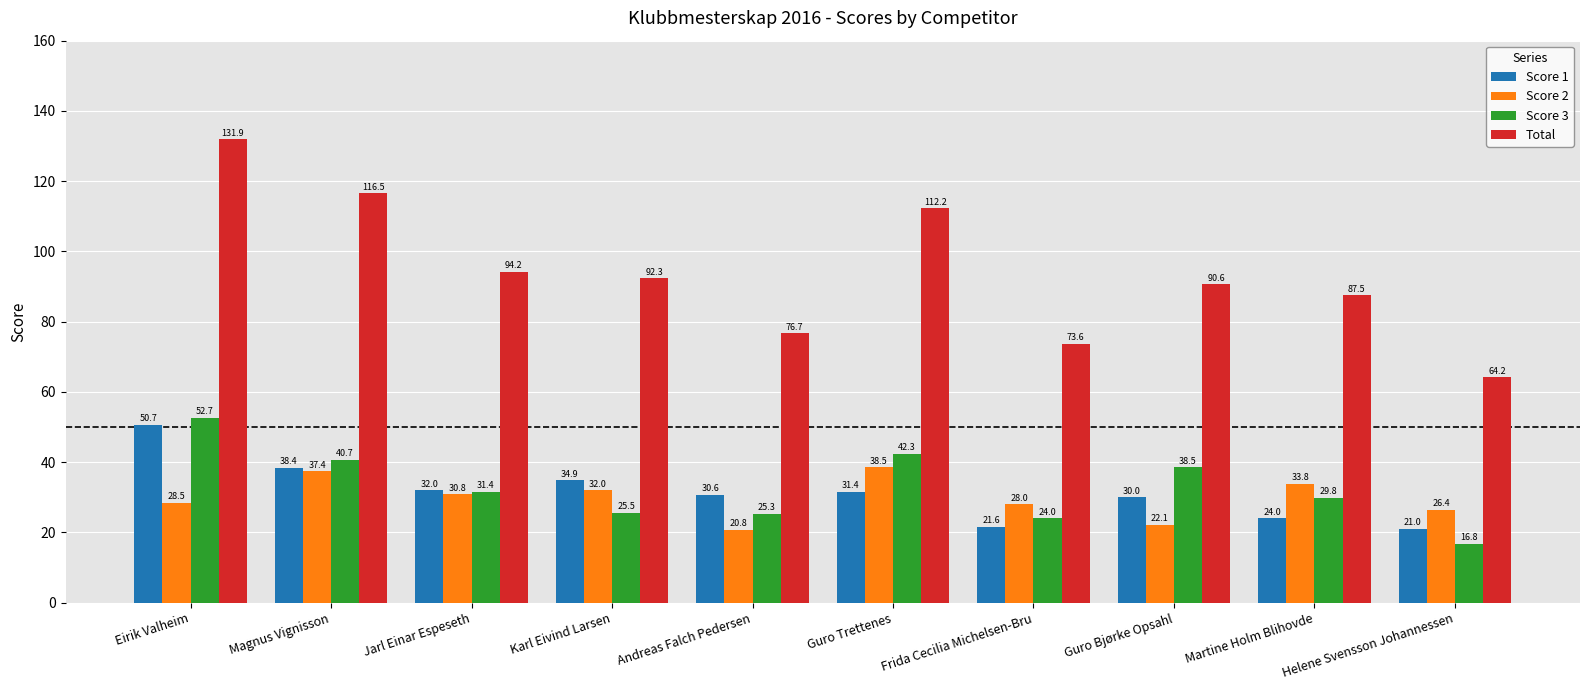

At Frida Cecilia Michelsen-Bru, list the series in order from largest to smallest.

Total, Score 2, Score 3, Score 1